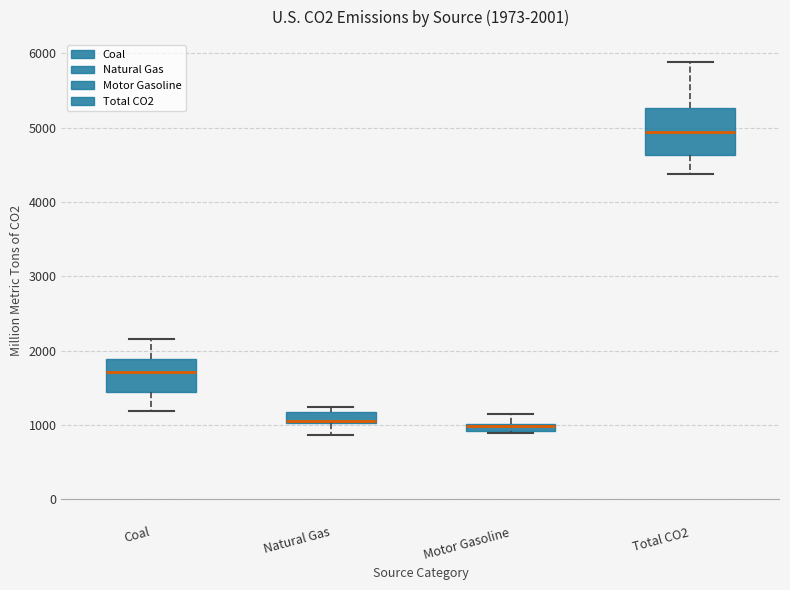

Which box has the highest median line?

Total CO2